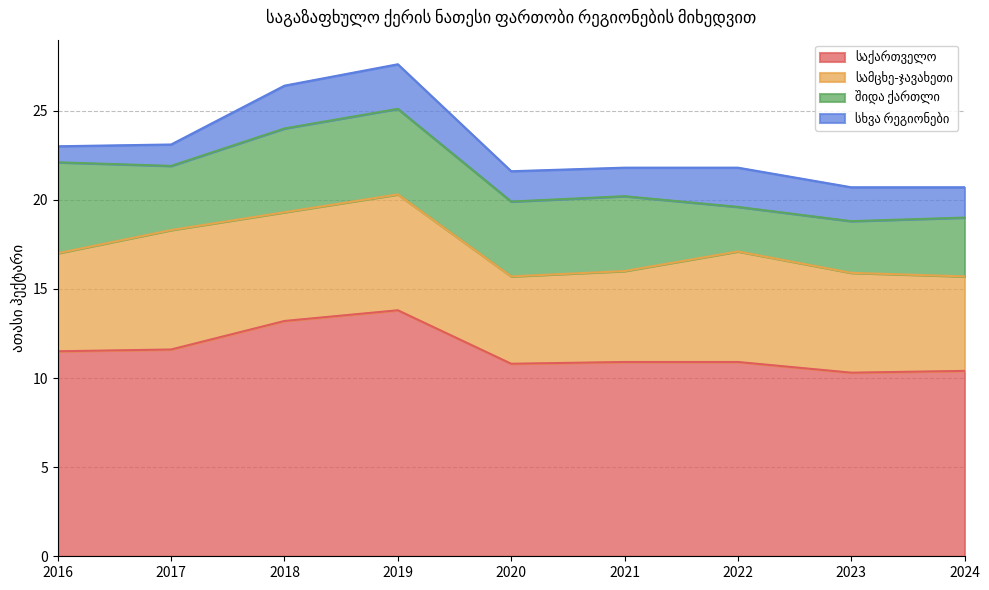

At how many categories does at least one series exceed 5?

9